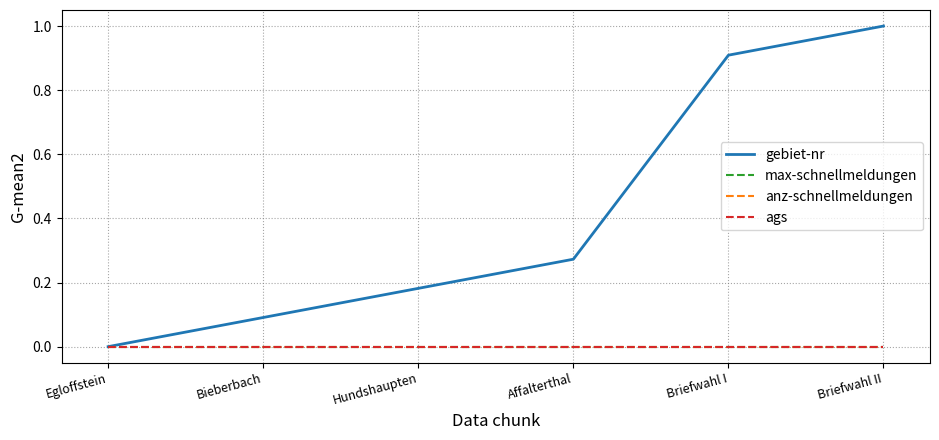

What is the label of the 3rd point from the right?

Affalterthal